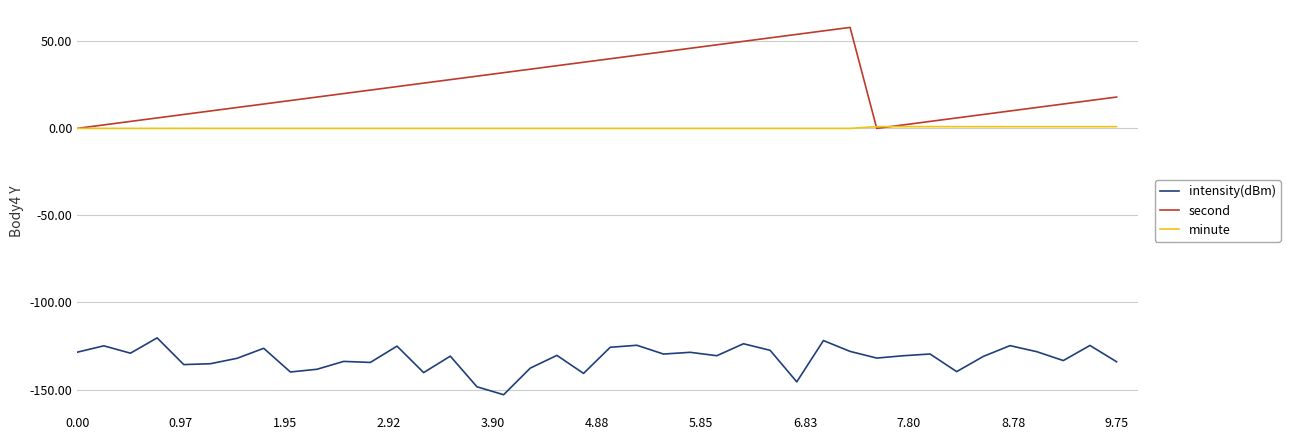

What is the difference between the maximum and minimum values in the second series?

58.0